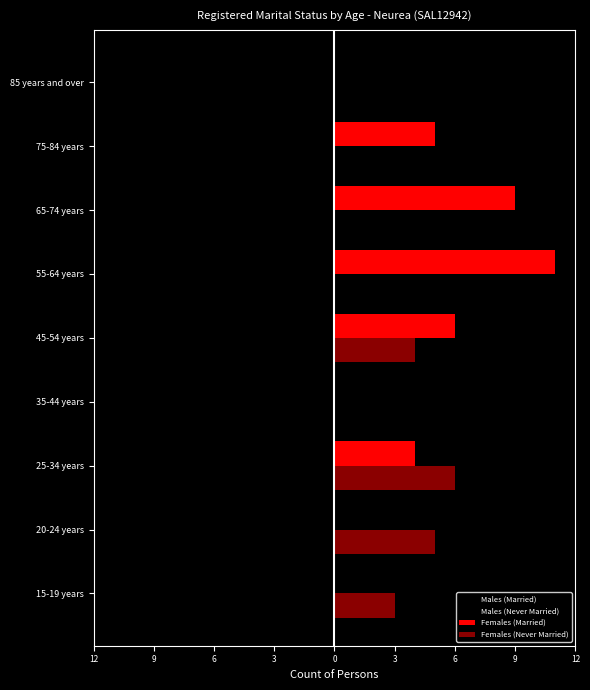

How many bars are there in total?

36